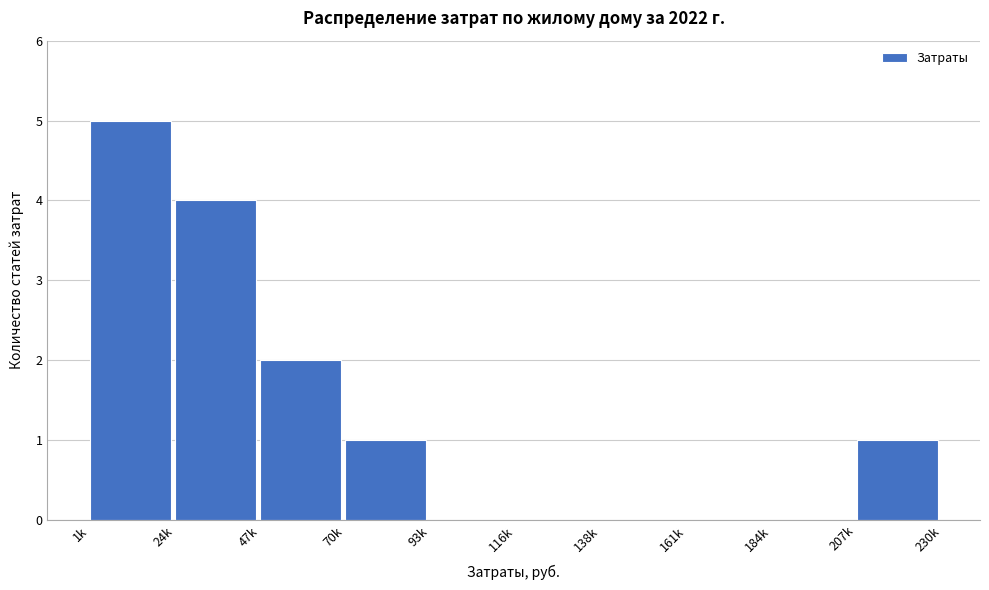

Reading left to right, extract all data points from this chart.

1k=5	24k=4	47k=2	70k=1	93k=0	116k=0	138k=0	161k=0	184k=0	207k=1